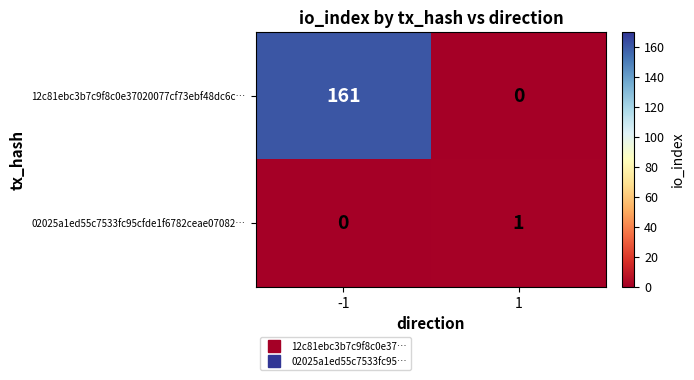

List the series in order of their peak value, lowest first.

02025a1ed55c7533fc95cfde1f6782ceae07082…, 12c81ebc3b7c9f8c0e37020077cf73ebf48dc6c…